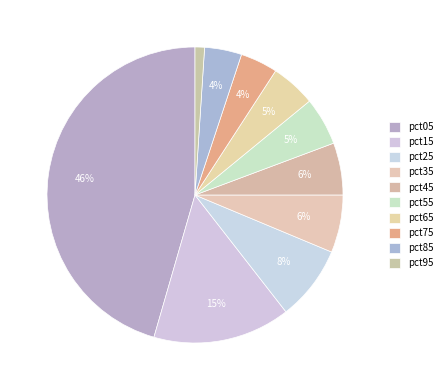

To the nearest percent, what percentage of the pie is pct05?

46%